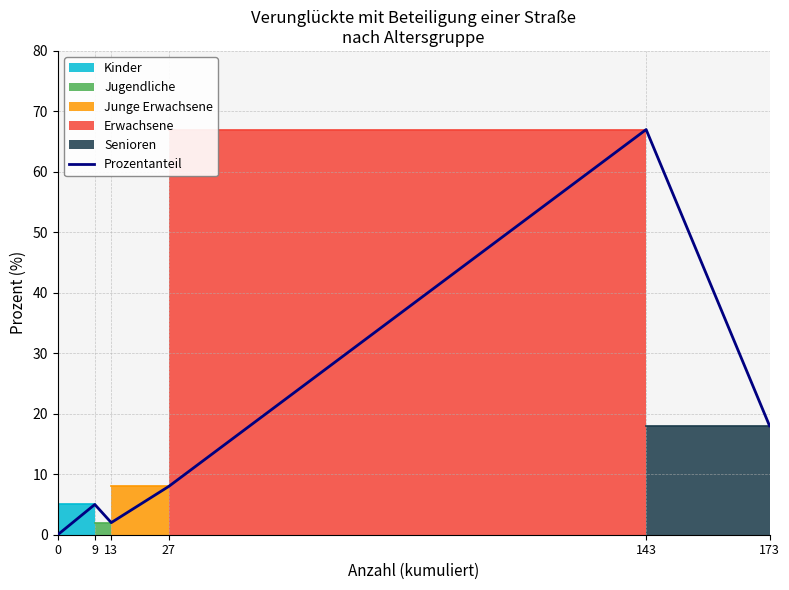

What is the sum of all values?

100